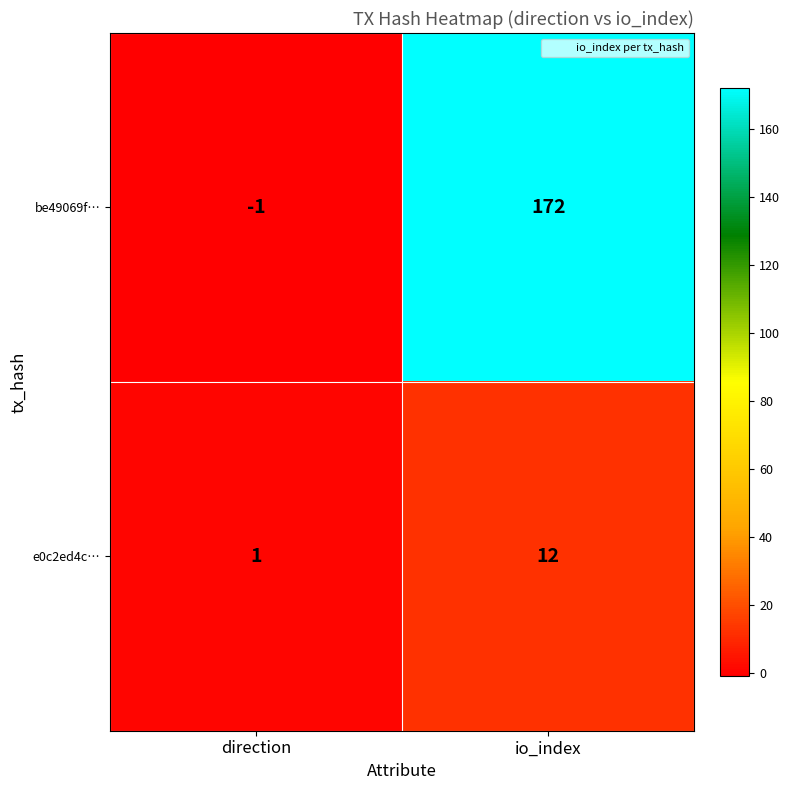

Rank the series by their average value, from highest to lowest.

be49069f…, e0c2ed4c…